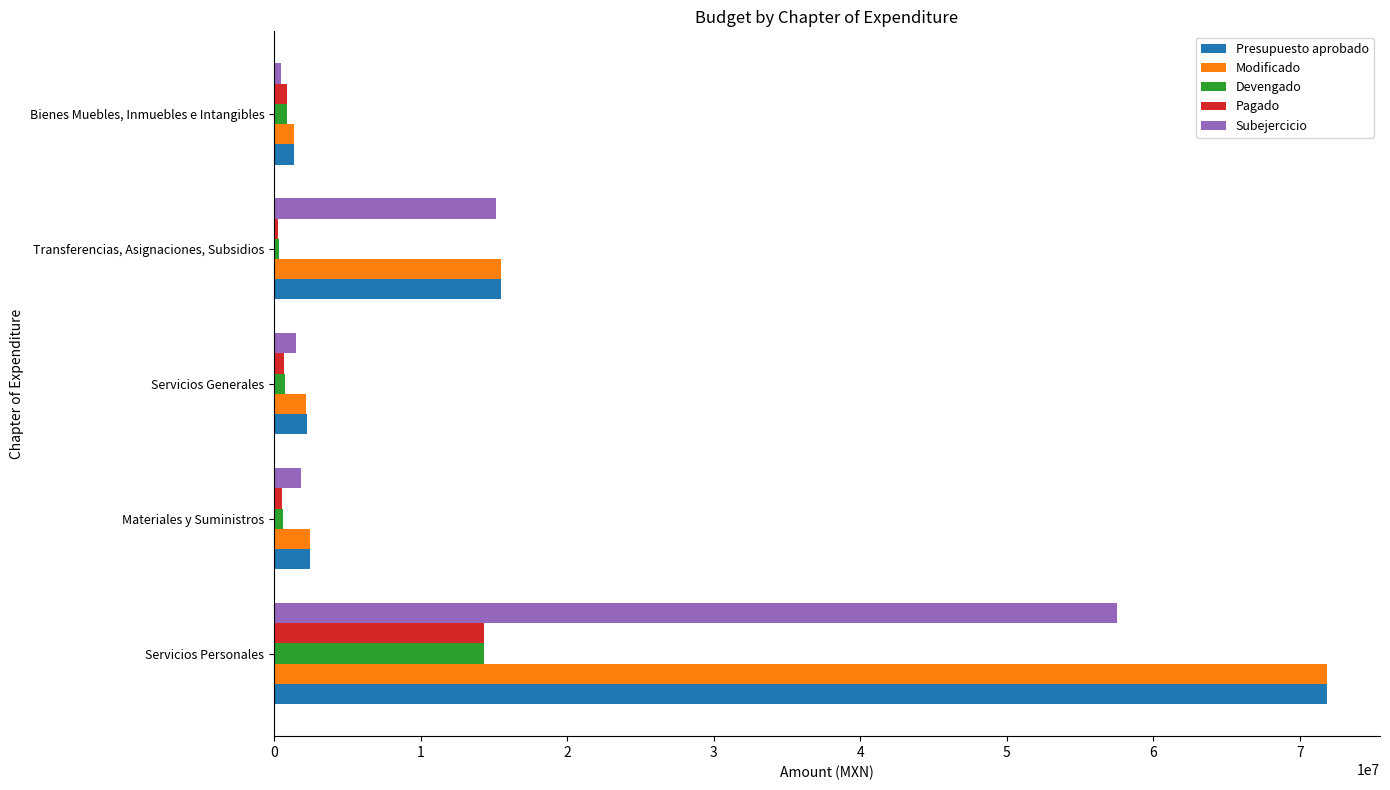

At which category is the sum across all series the highest?

Servicios Personales